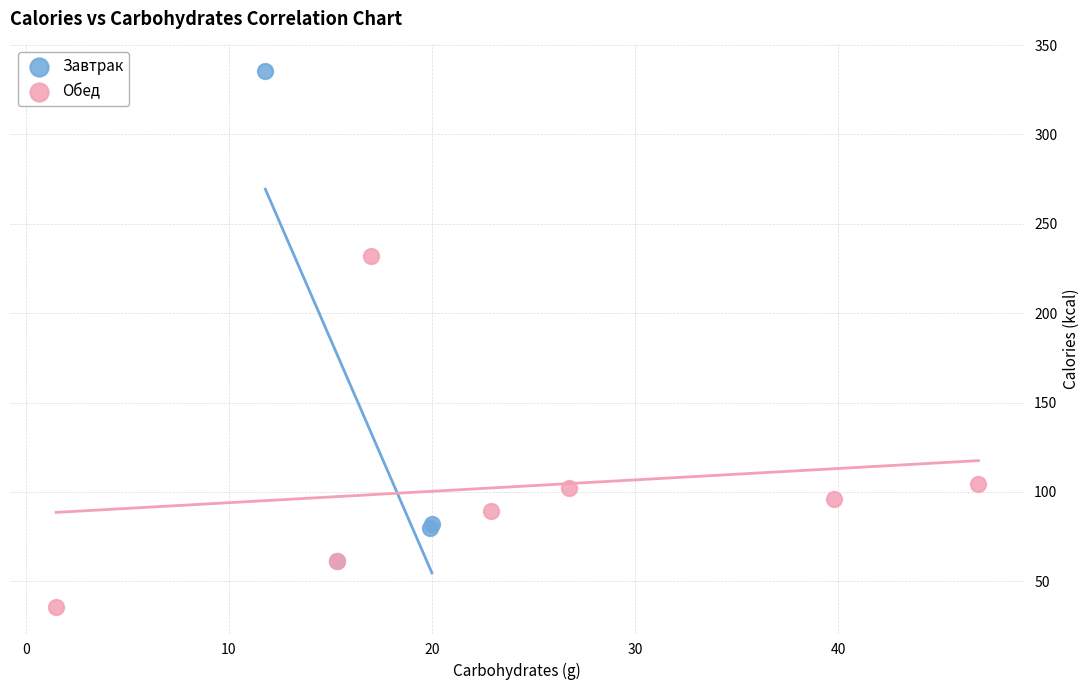

Which series has the widest spread of Y values?

Завтрак